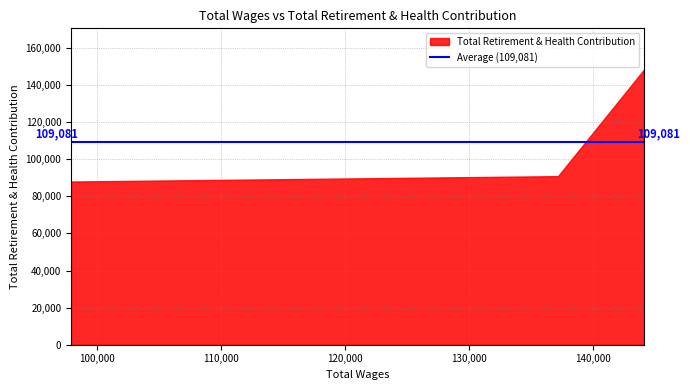

Does the chart display data point markers on the line(s)?

No